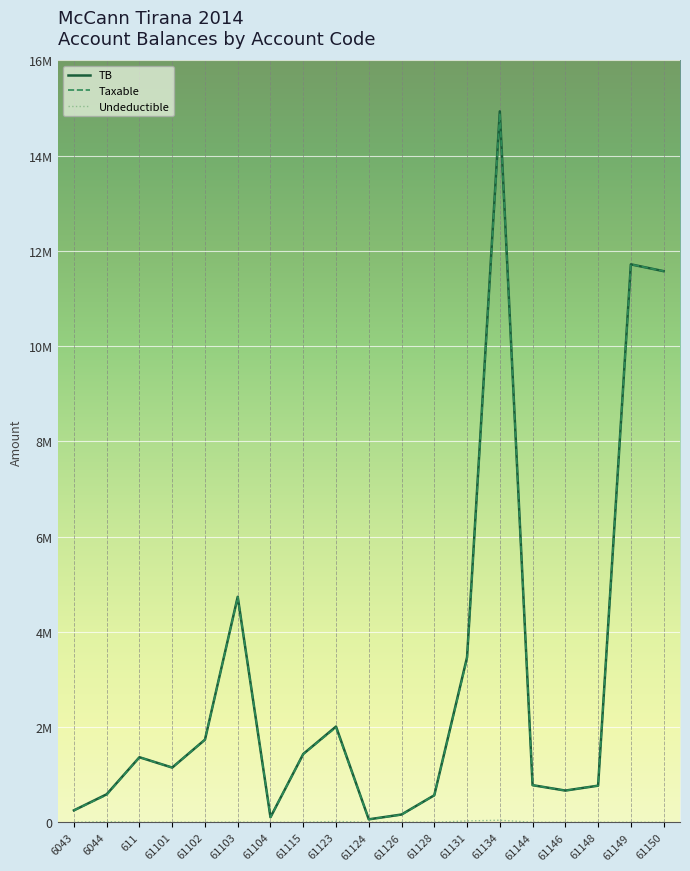

Does the chart have visible grid lines?

Yes